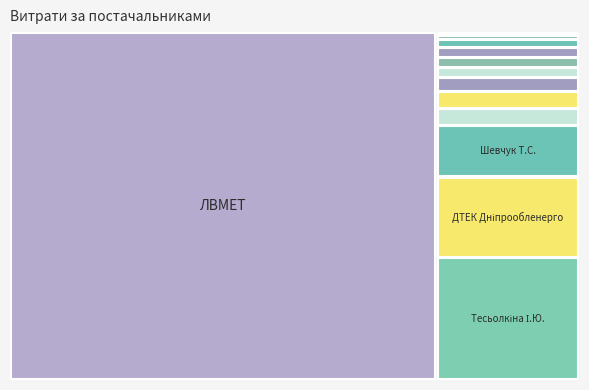

Reading right to left, what are all the values shown in this chart?

ФОП "Пасько Д.Л."=1973.5	ТОВ "ПП ЗІП"=1864.7	ТОВ "Крайт"=783.0	КП "Дніпроводоканал"=1528.5	ФОП "Боєвець Н.О."=3217.0	ФОП "Безкровний В.А."=303.0	ТДВ "Дніпрокомунтранс"=361.8	ПП "Центр протипожежних послуг ДІЯ"=3224.1	ФОП "Шапіро І.О."=2689.6	ТОВ "Агора-Н"=1869.0	ФОП "Шевчук Т.С."=9928.0	ПАТ "ДТЕК Дніпрообленерго"=15339.0	ПП "ЛВМЕТ"=199000.0	ФОП "Тесьолкіна І.Ю."=23441.9